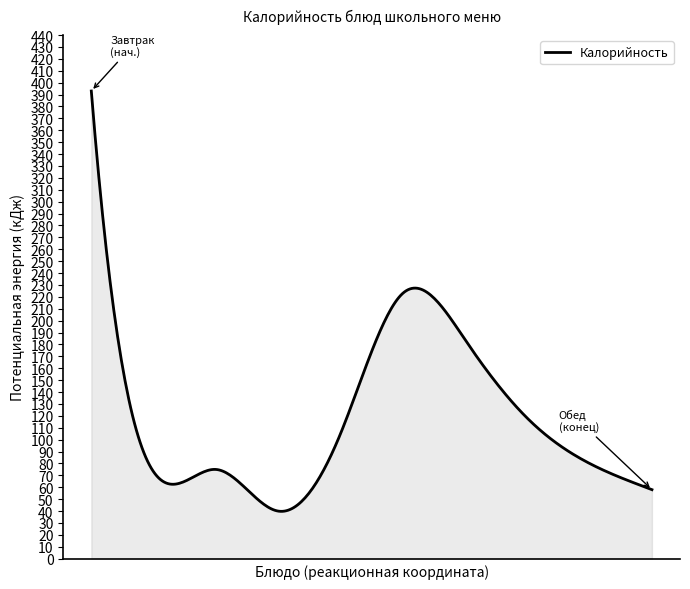

What is the greatest value displayed?

393.0